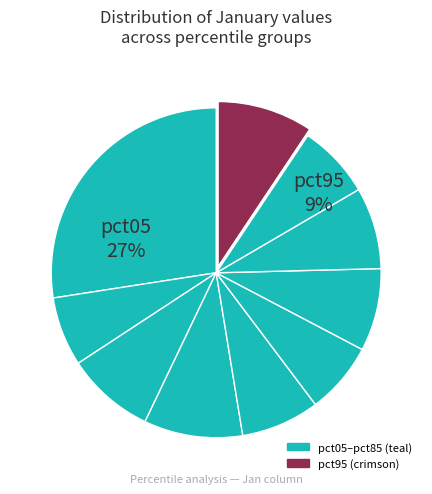

Is there any slice that represents more than half of the pie?

No